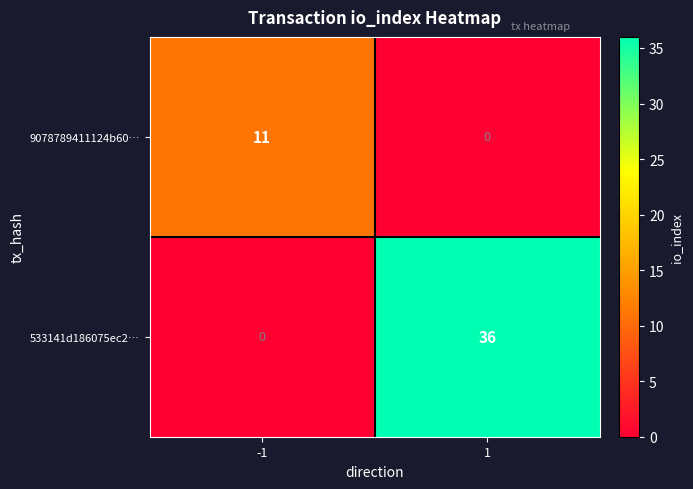

Is the value of 533141d186075ec2… at 1 greater than the value of 9078789411124b60… at -1?

Yes